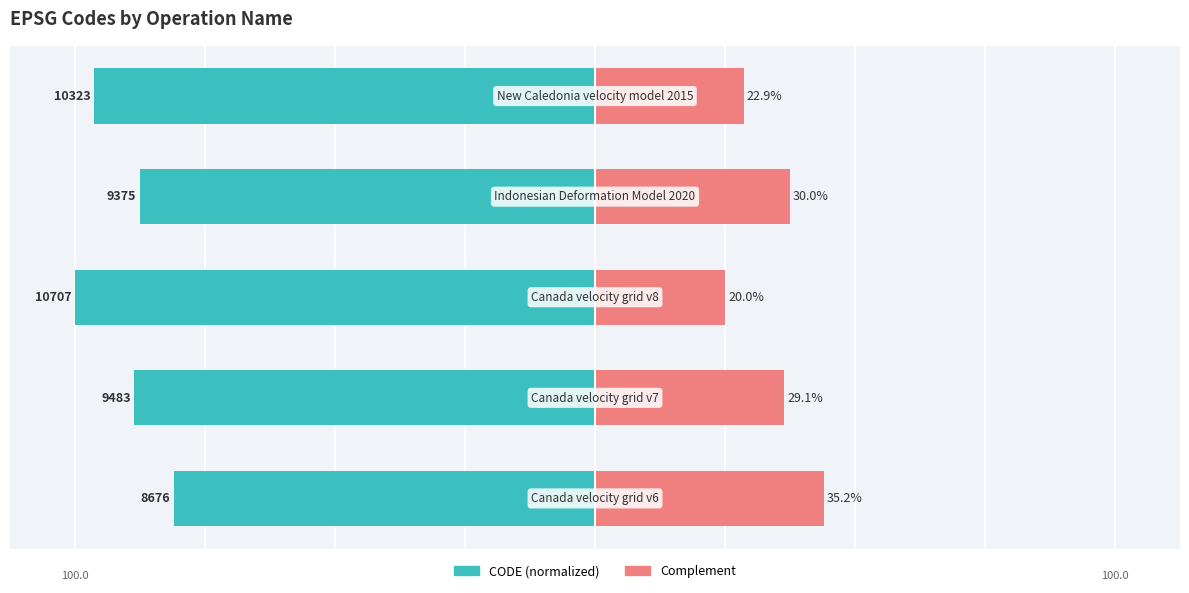

What is the highest value of the Complement series?

35.2